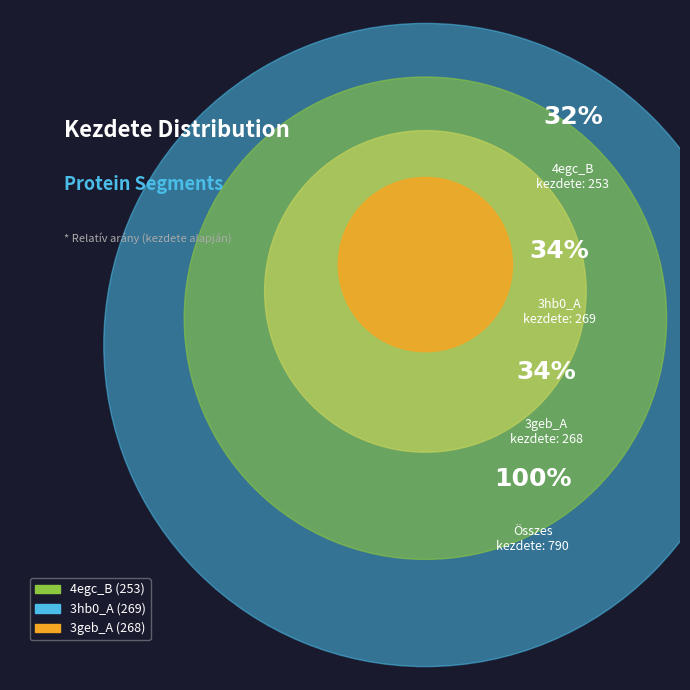

What is the ratio of the value at 3hb0_A to the value at 4egc_B?

1.1